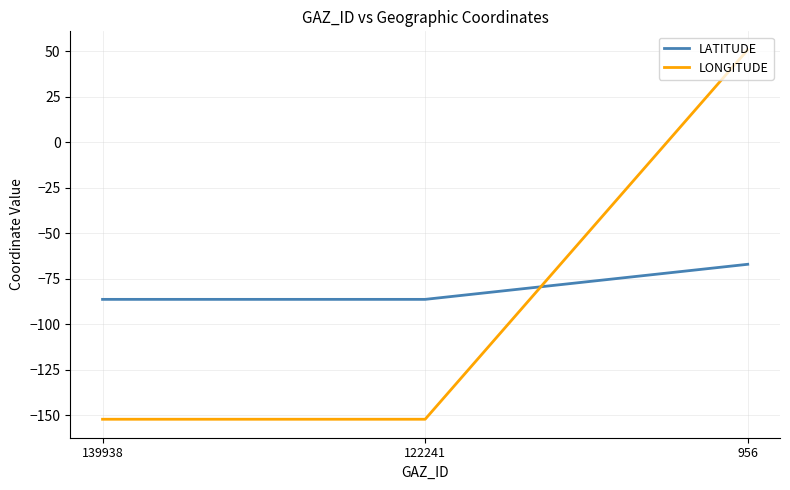

What is the sum of all LONGITUDE values?

-253.8